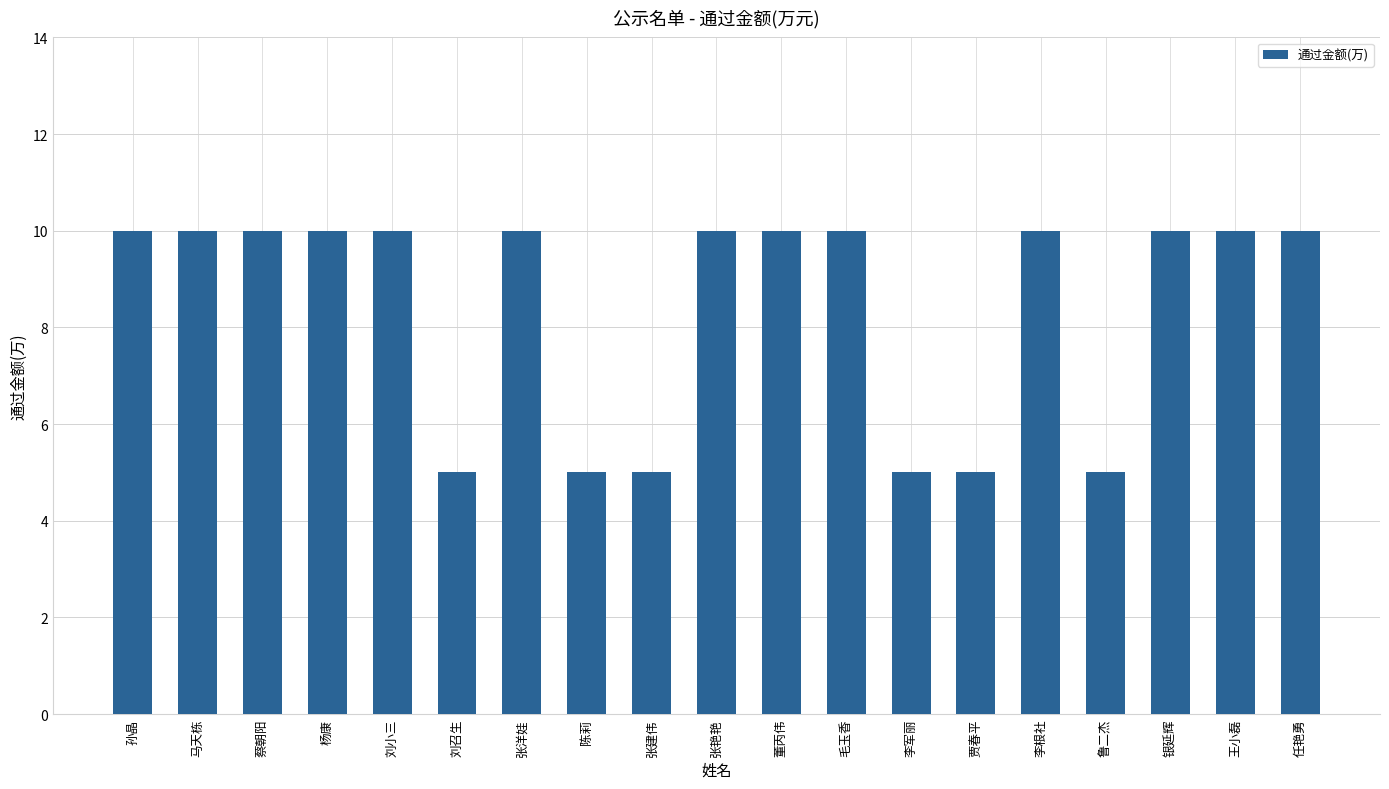

How many categories are shown in the chart?

19